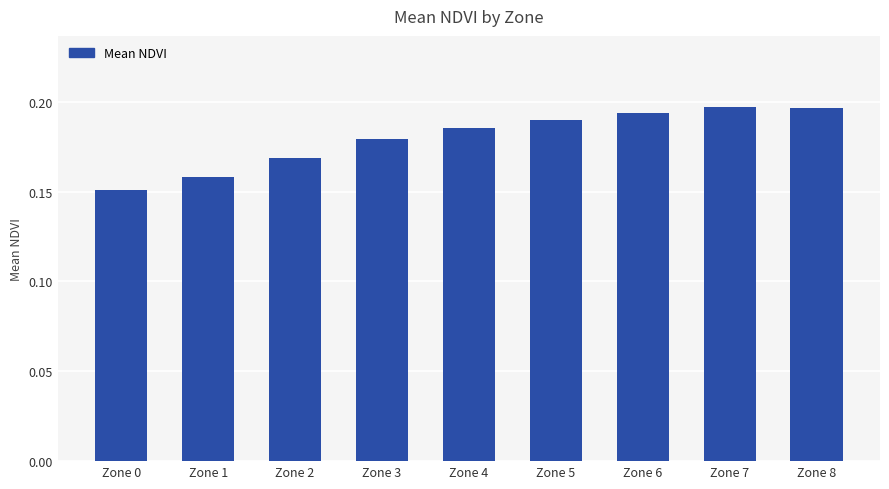

Between Zone 4 and Zone 5, which is larger?

Zone 5